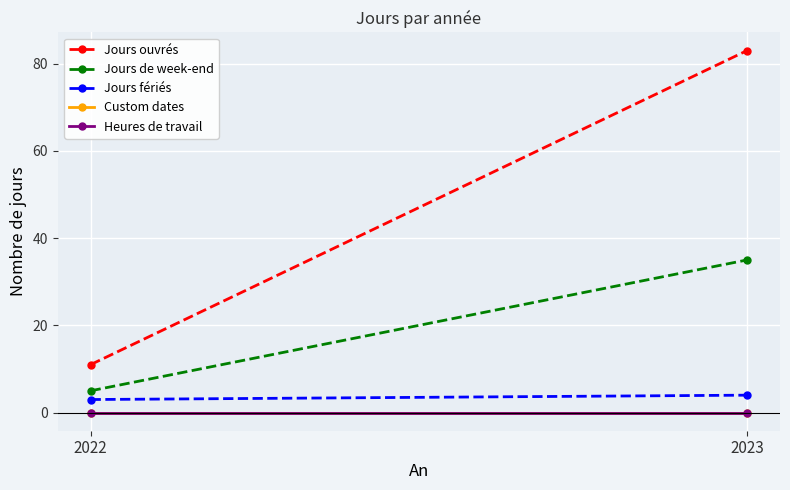

Which series changed the most between 2022 and 2023?

Jours ouvrés